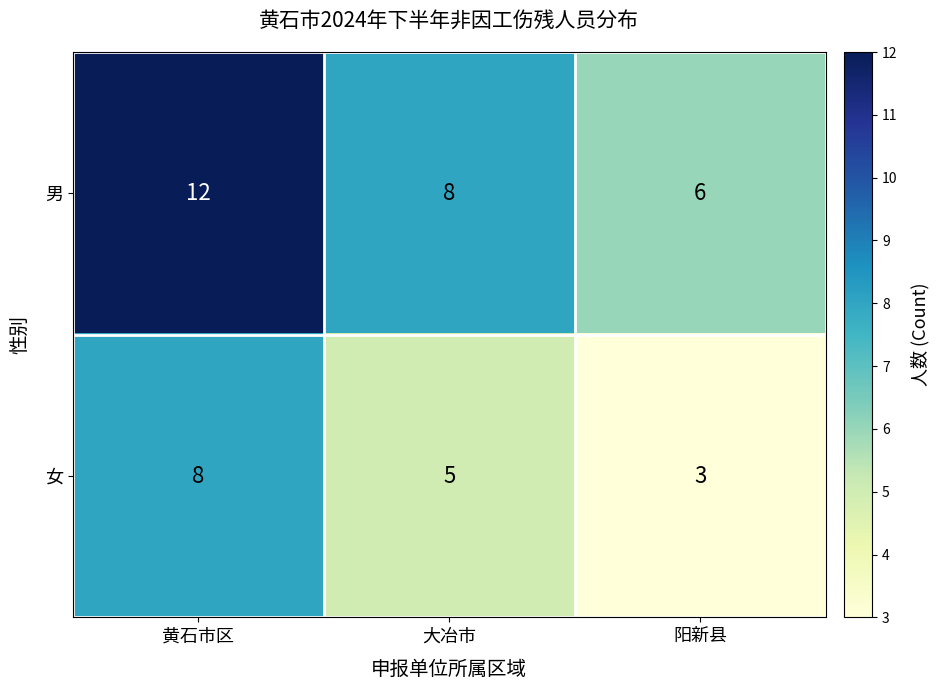

Reading right to left, what are all the values shown in this chart?

男: 阳新县=6	大冶市=8	黄石市区=12
女: 阳新县=3	大冶市=5	黄石市区=8